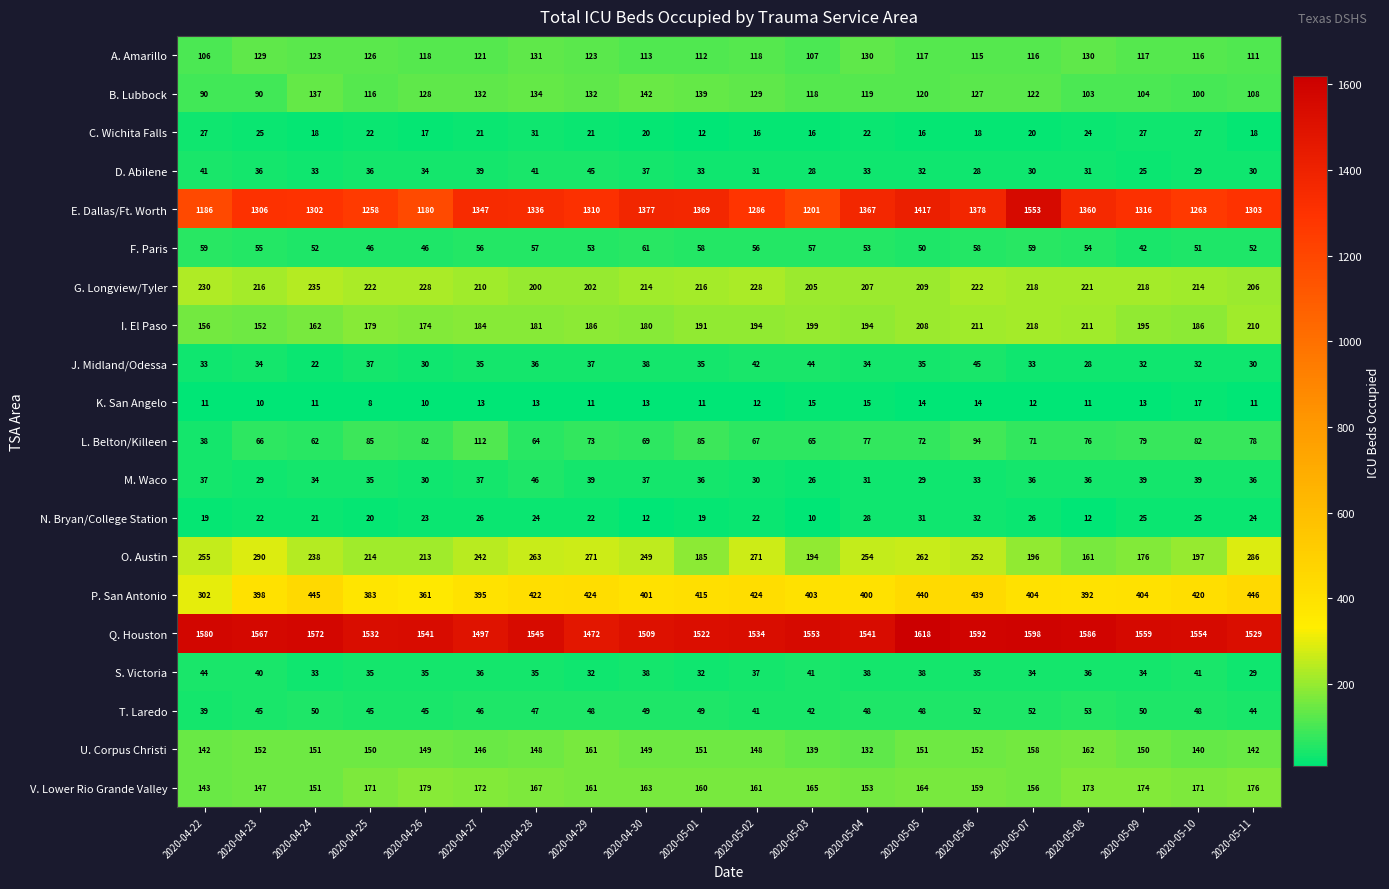

At 2020-05-06, list the series in order from smallest to largest.

K. San Angelo, C. Wichita Falls, D. Abilene, N. Bryan/College Station, M. Waco, S. Victoria, J. Midland/Odessa, T. Laredo, F. Paris, L. Belton/Killeen, A. Amarillo, B. Lubbock, U. Corpus Christi, V. Lower Rio Grande Valley, I. El Paso, G. Longview/Tyler, O. Austin, P. San Antonio, E. Dallas/Ft. Worth, Q. Houston